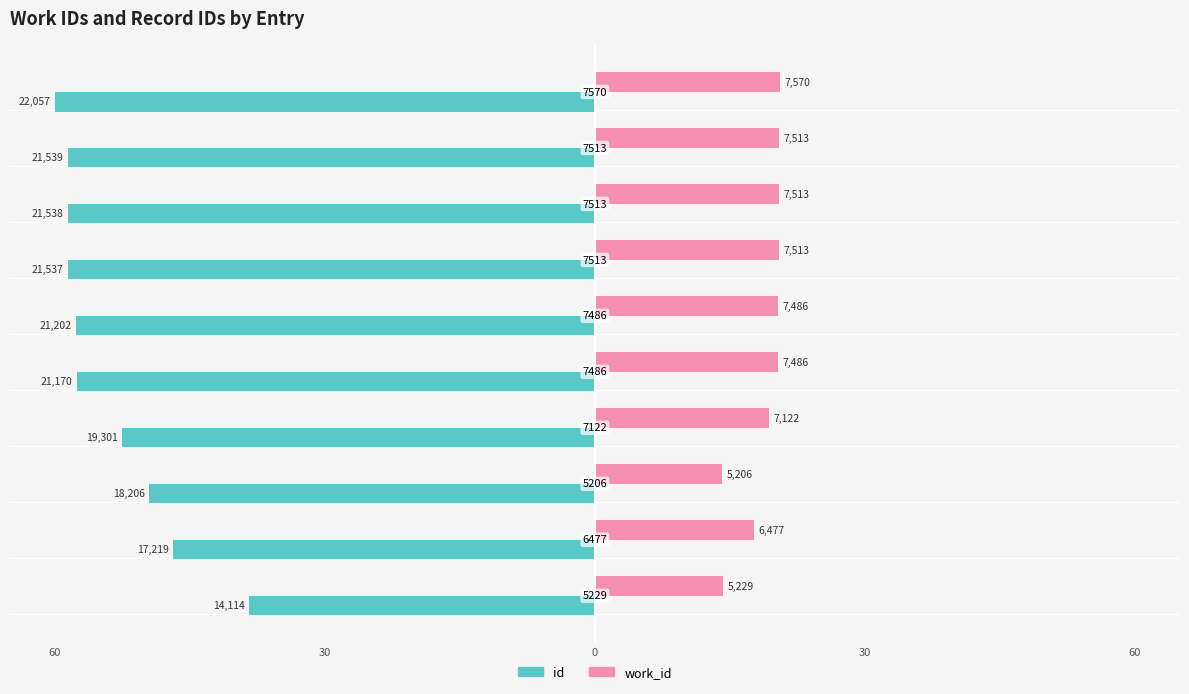

What are all the series names shown in the legend?

id, work_id